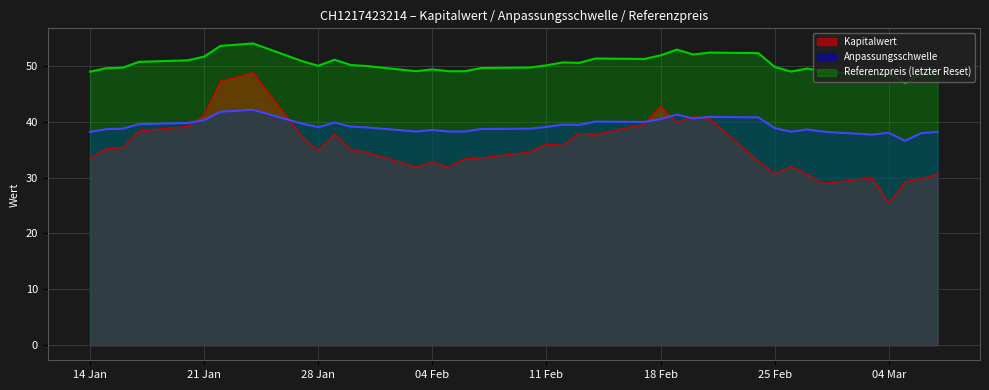

List the series in order of their overall mean, highest first.

Referenzpreis (letzter Reset), Anpassungsschwelle, Kapitalwert